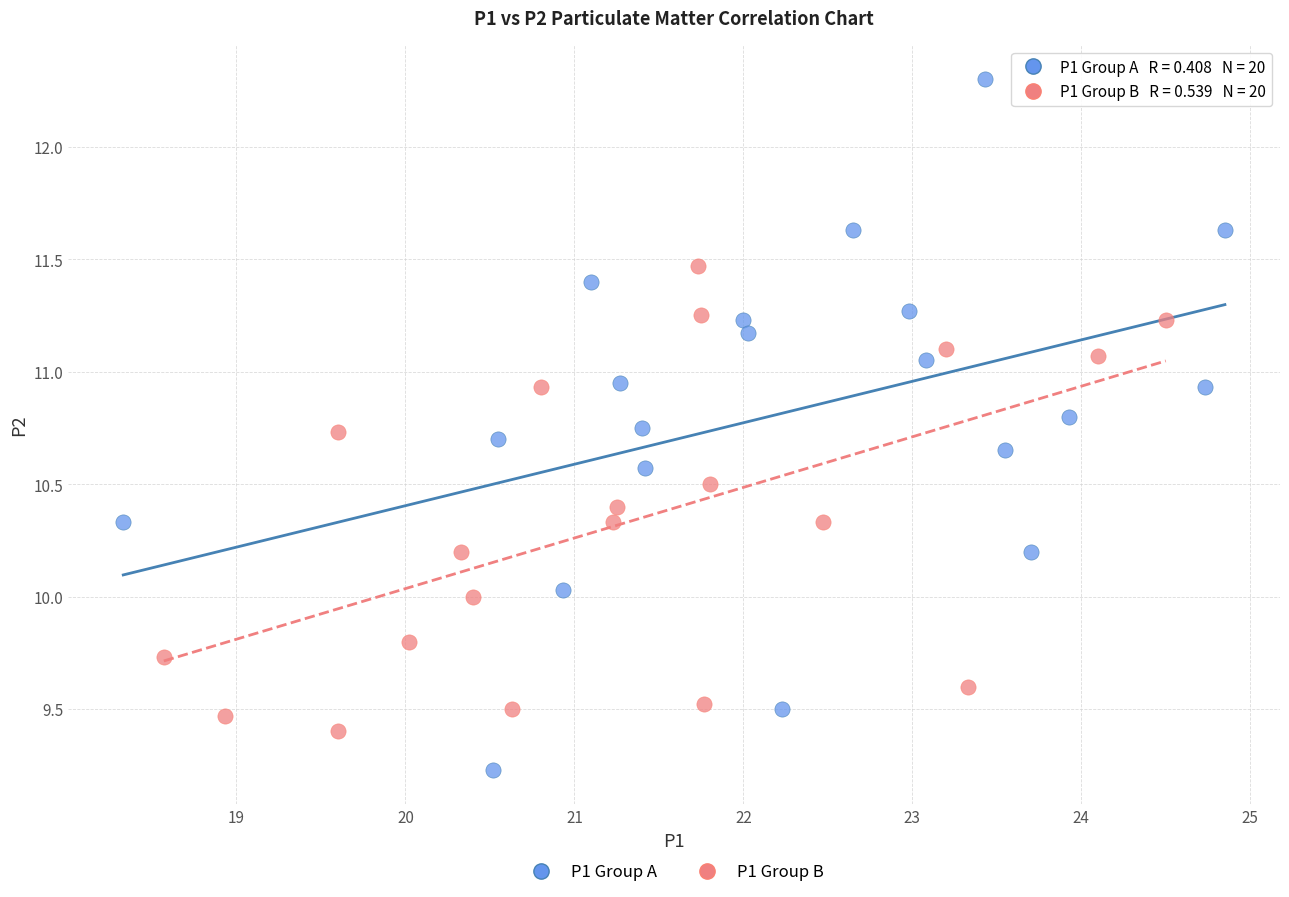

Which series has the largest Y range (max minus min)?

P1 Group A